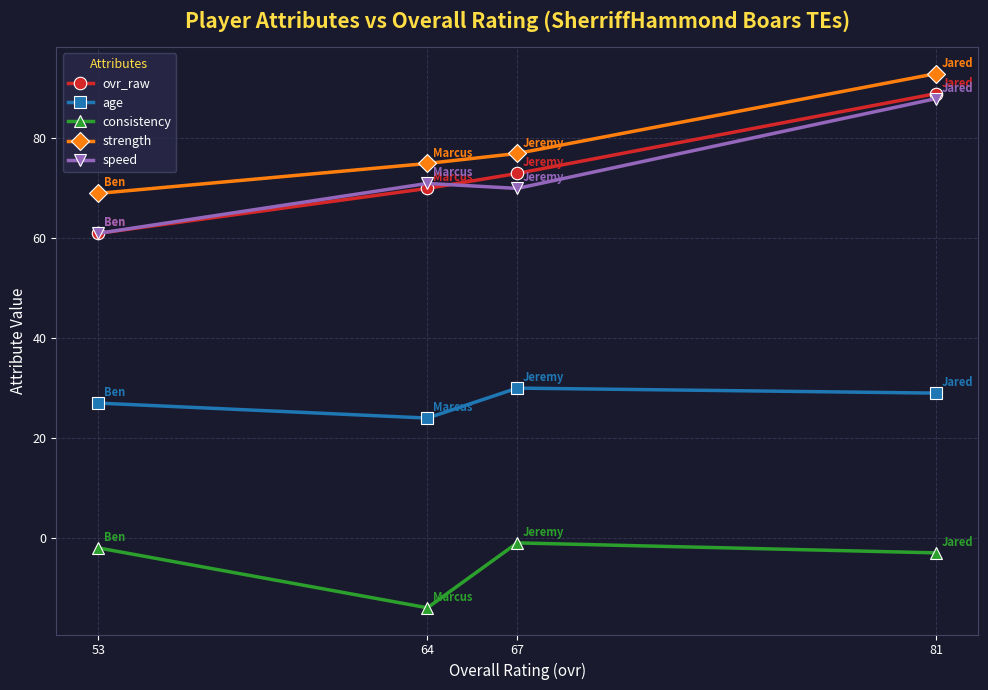

Is this an area chart (filled region under the line)?

No